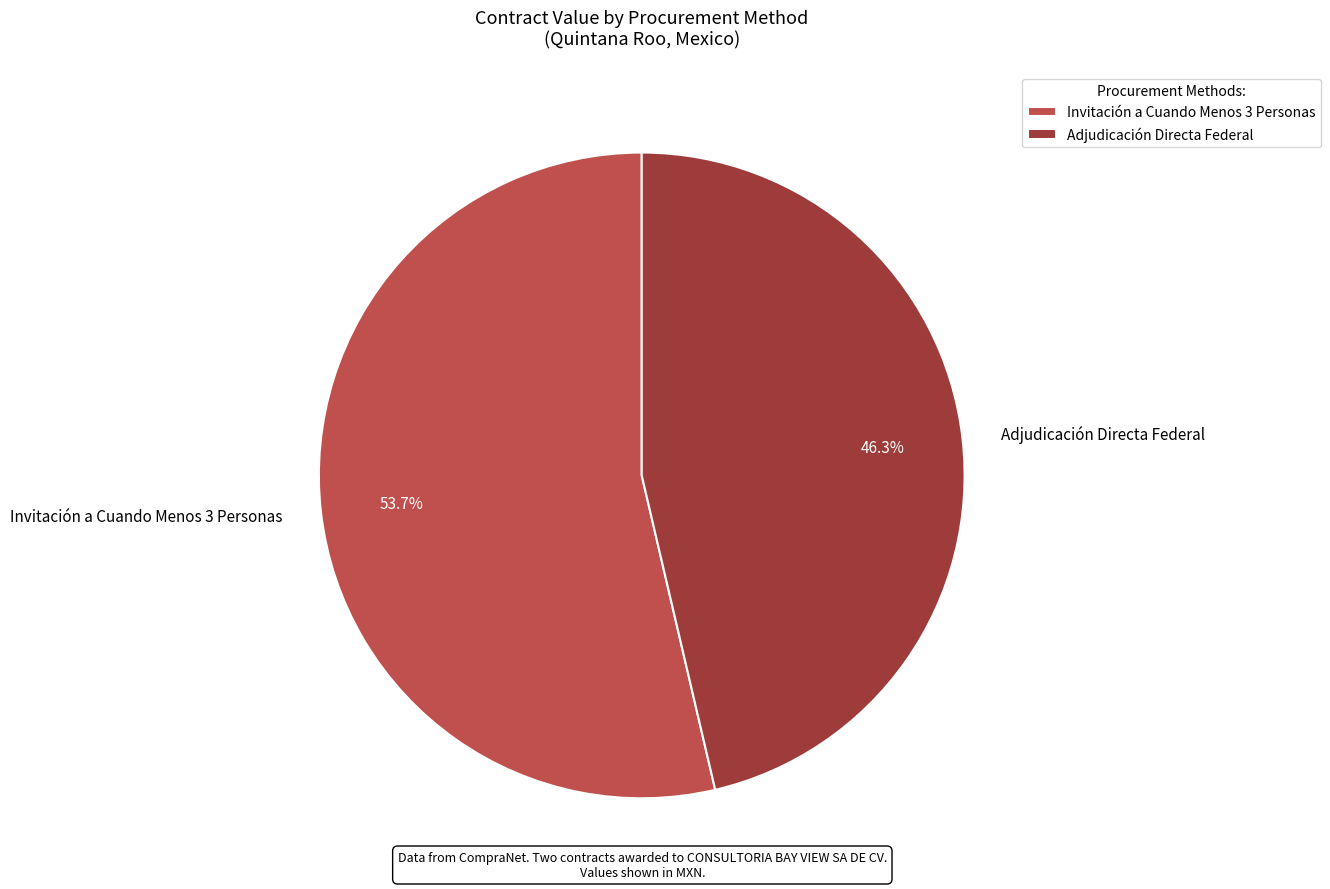

To the nearest percent, what is the combined percentage of Invitación a Cuando Menos 3 Personas and Adjudicación Directa Federal?

100%